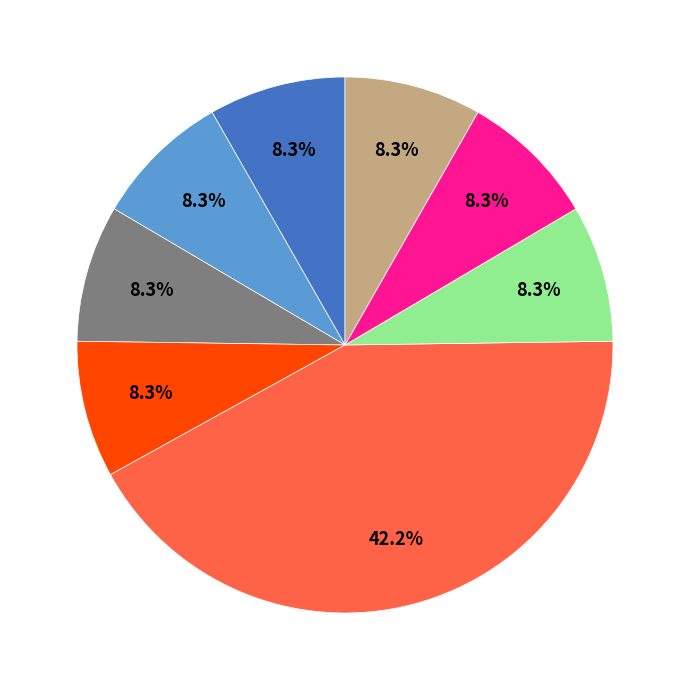

Is there a majority slice in this chart?

No